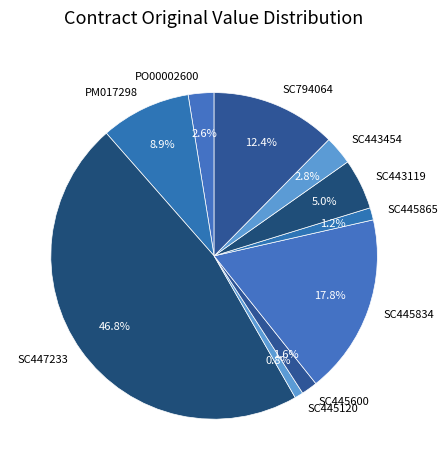

Is the sum of SC445120 and SC445600 greater than half?

No